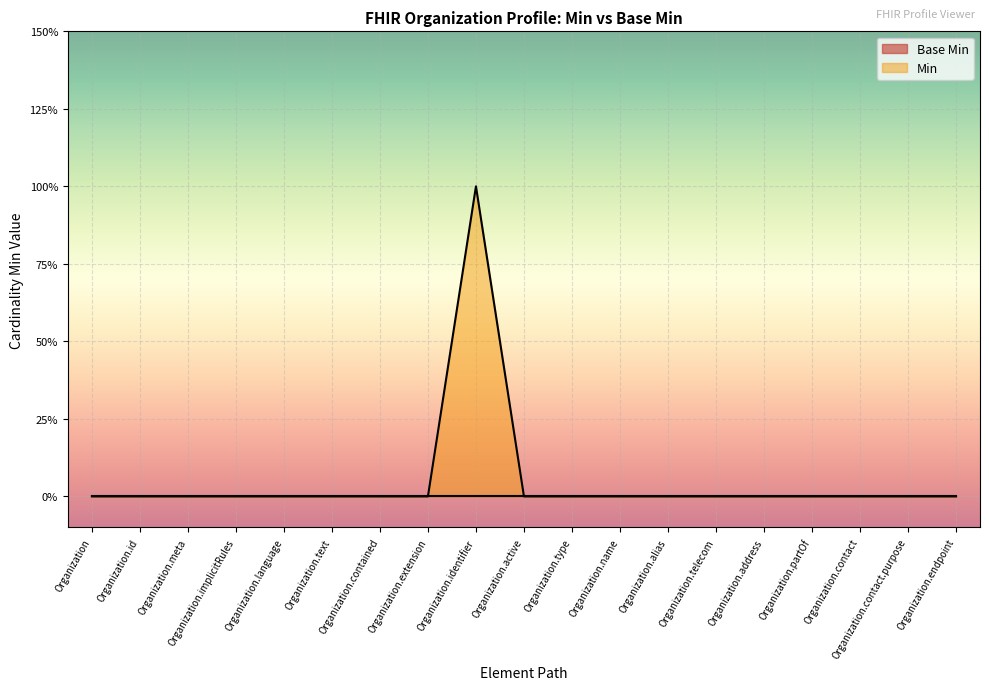

True or false: the data has more than 0 interior local peaks.

True